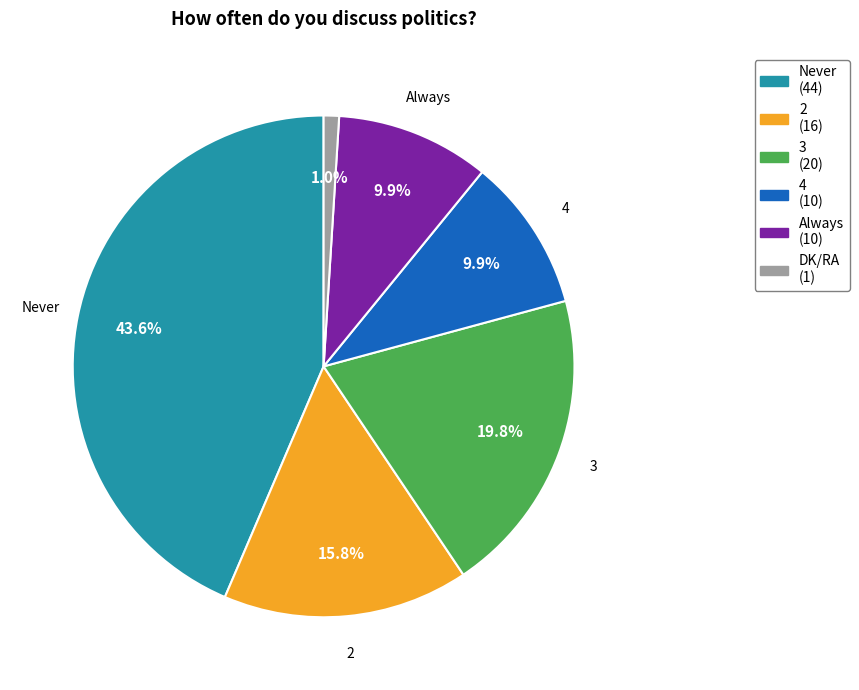

Which has a higher value, Always or DK/RA?

Always